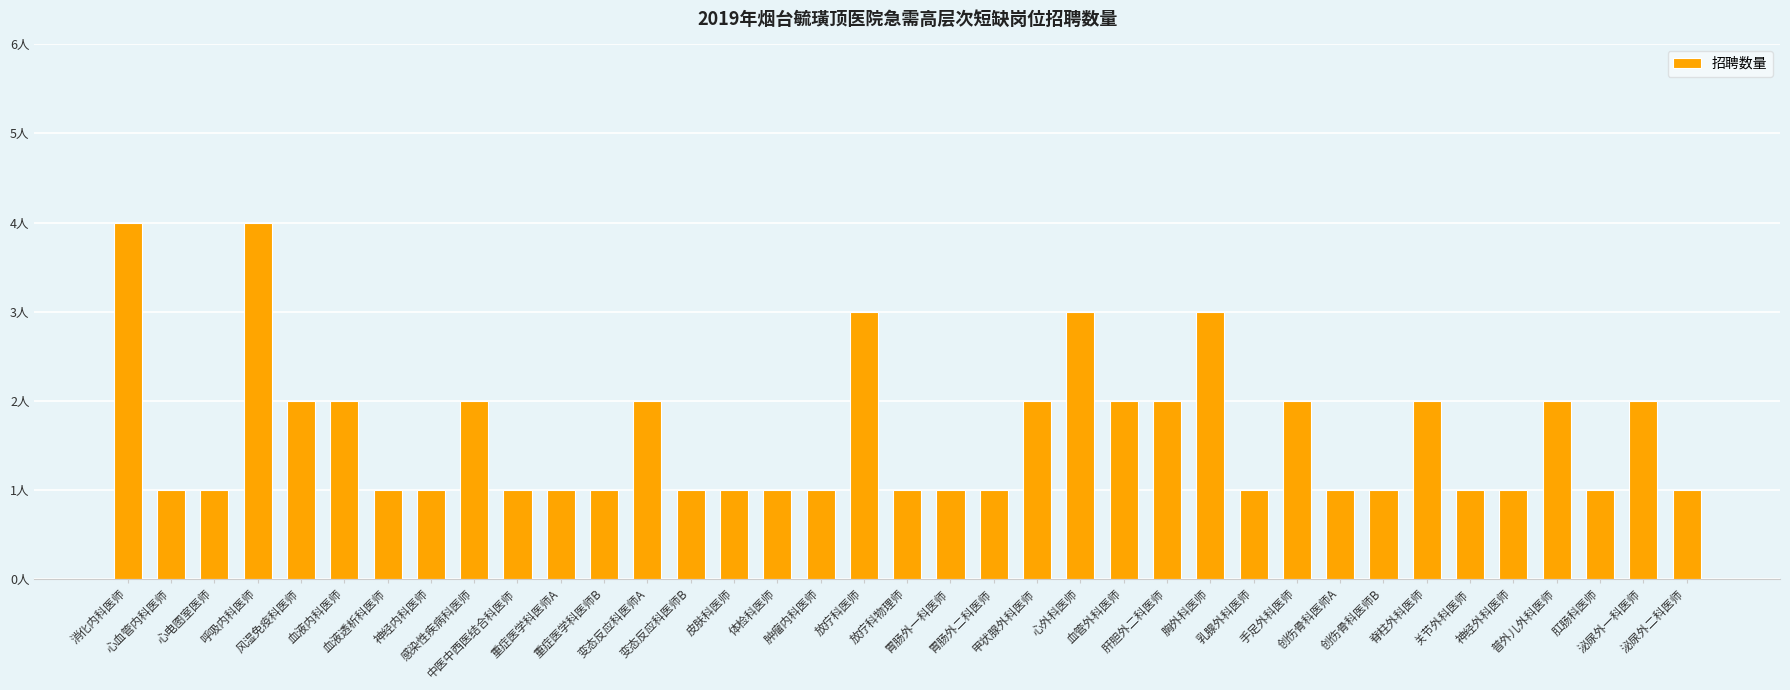

Where is the data nearest to the value 2?

风湿免疫科医师